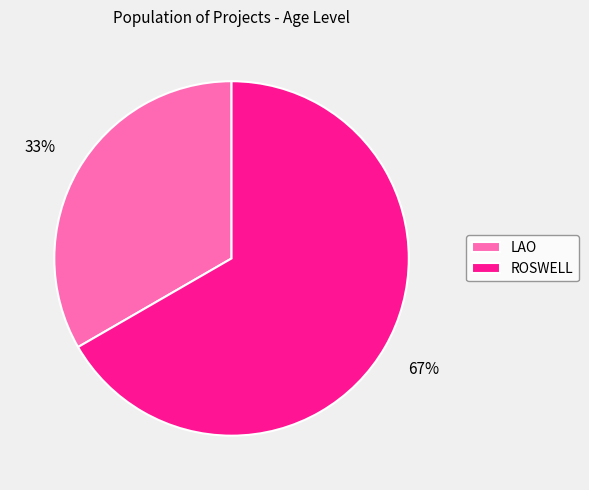

To the nearest percent, what percentage of the pie is LAO?

33%